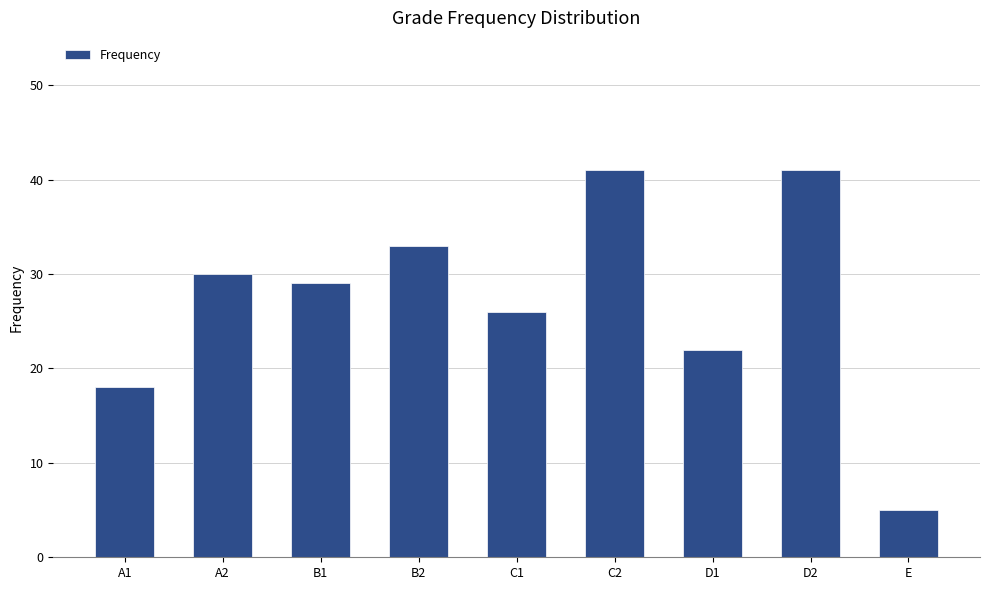

At which label does the data first exceed 29?

A2